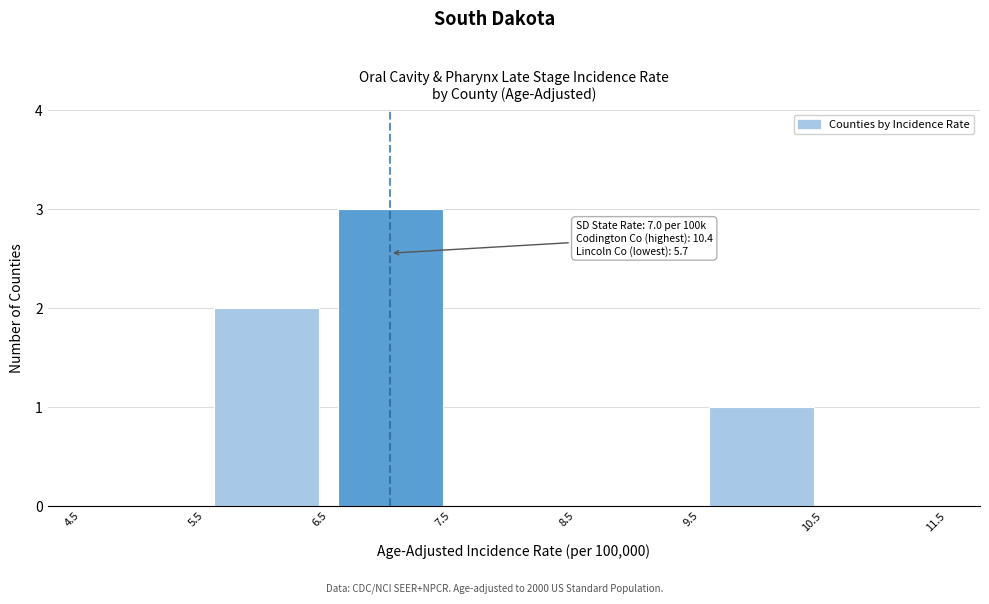

Over which range of the x-axis is the bar tallest?

6.5 to 7.5